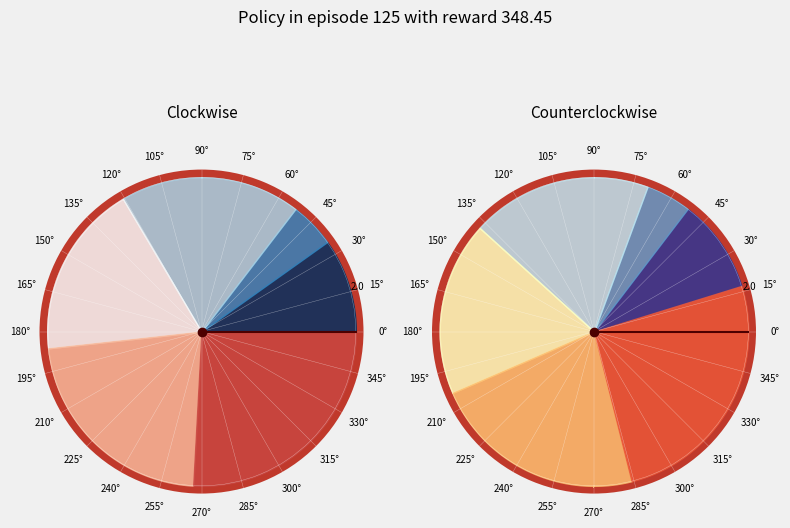

How many segments does this pie chart have?

6